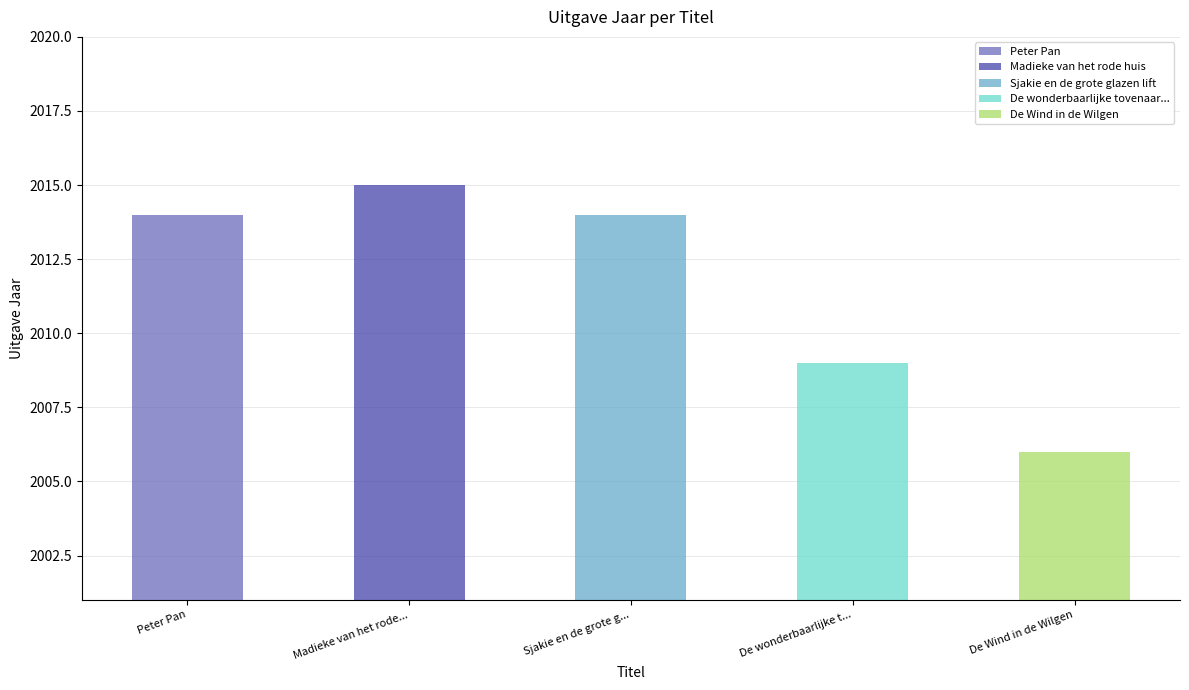

Between De wonderbaarlijke tovenaar van Oz and Madieke van het rode huis, which is larger?

Madieke van het rode huis